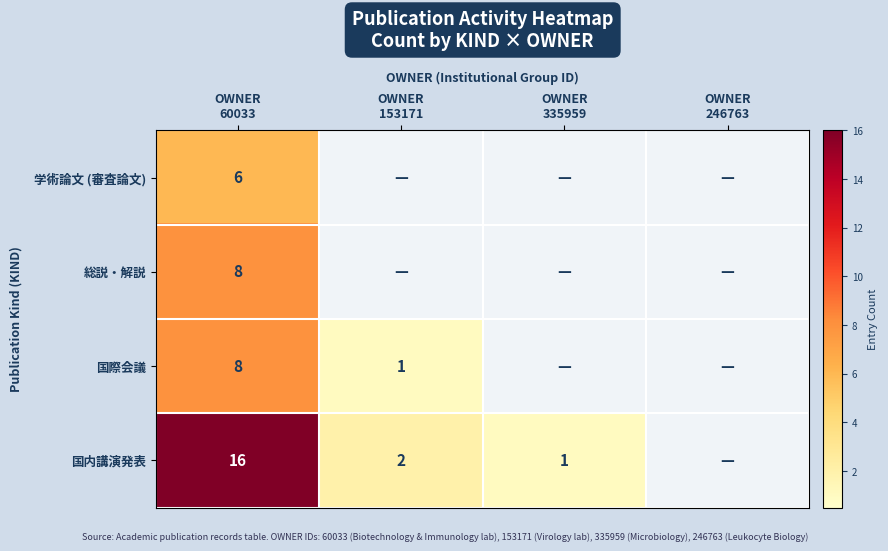

At which category is the sum across all series the highest?

OWNER
60033